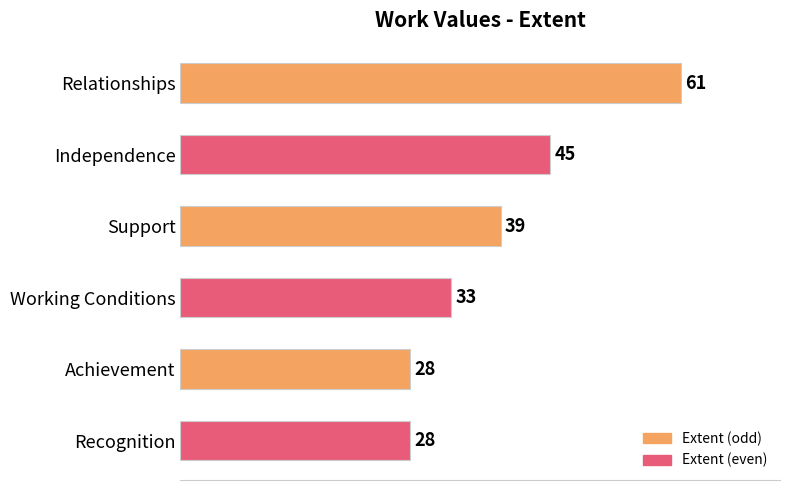

What is the difference between the maximum and minimum values?

33